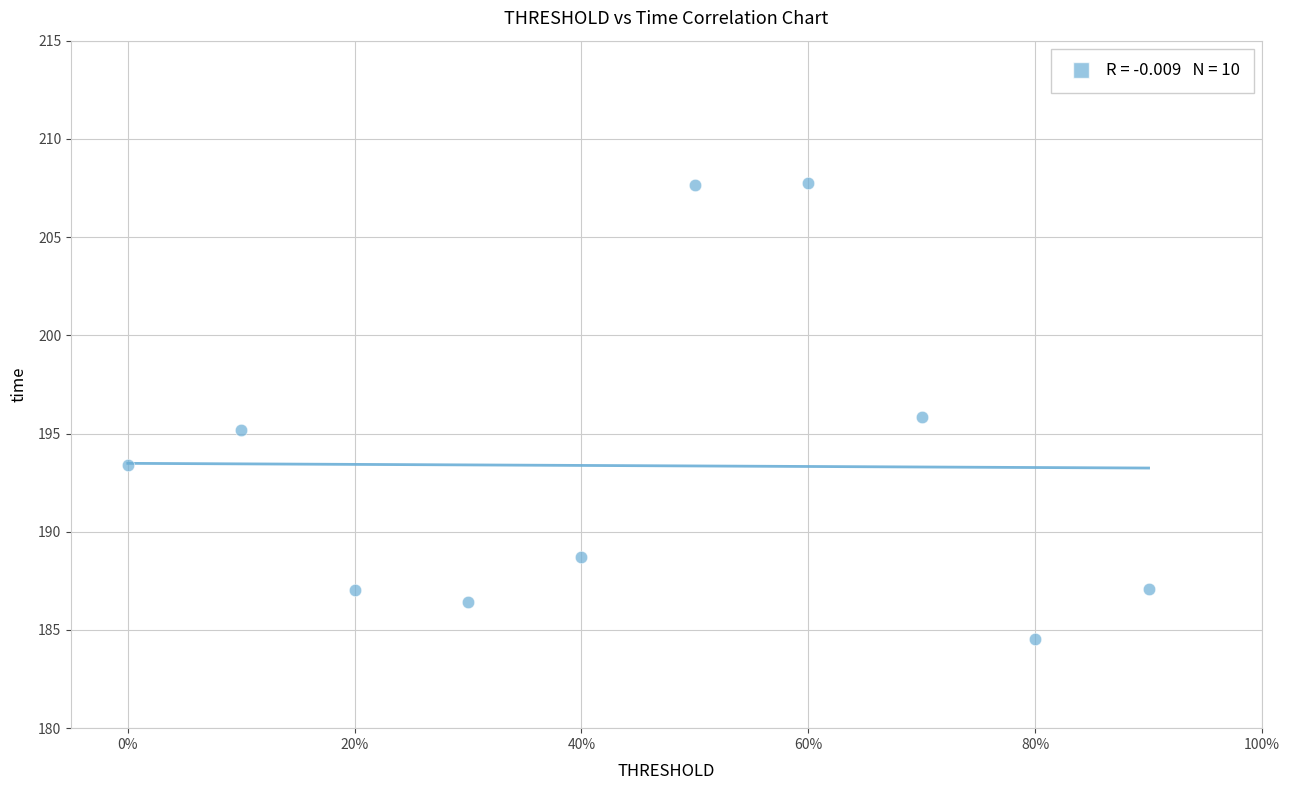

What is the average Y value?

193.4